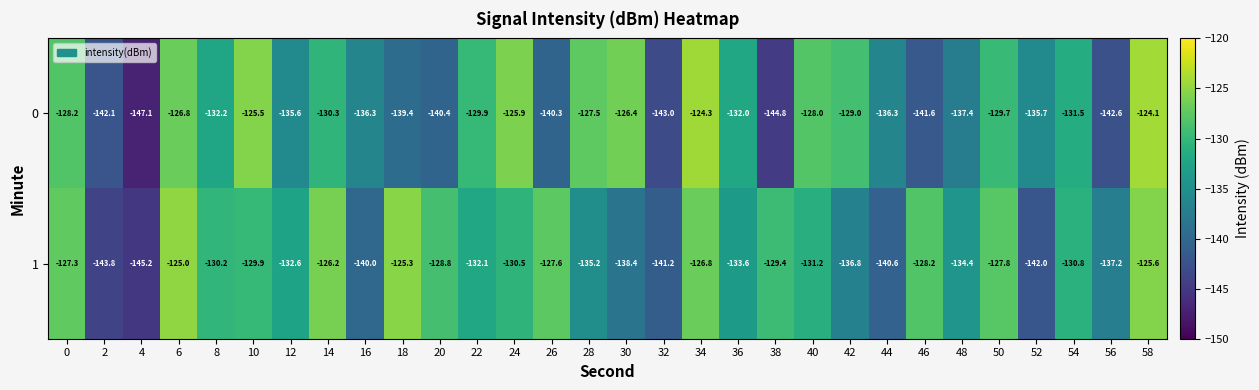

What is the difference between the 1 values at 22 and 26?

4.5